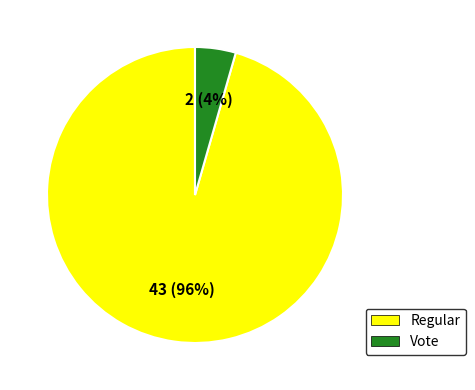

To the nearest percent, what portion does Regular represent?

96%